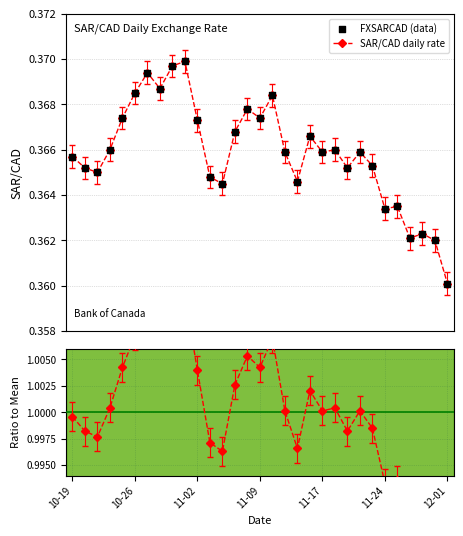

Which series has the largest Y range (max minus min)?

Ratio to Mean